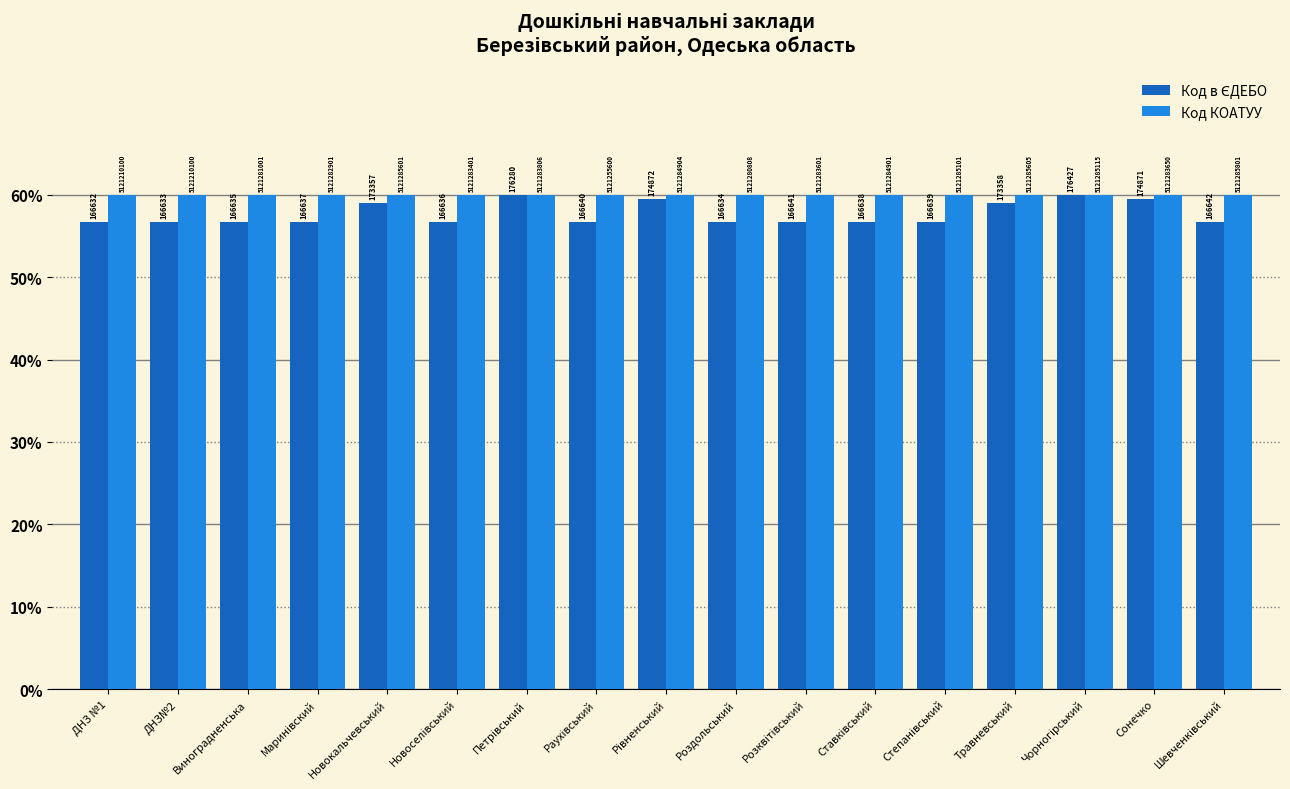

What is the total value across all series at ДНЗ№2?

116.7